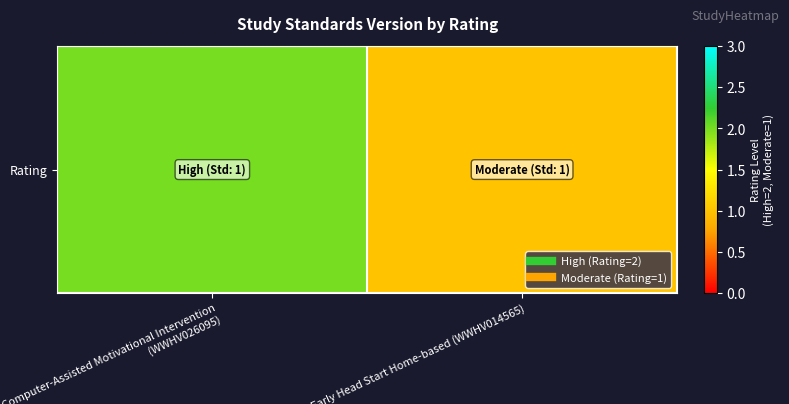

At which category does the chart reach its minimum across all series?

Early Head Start Home-based (WWHV014565)